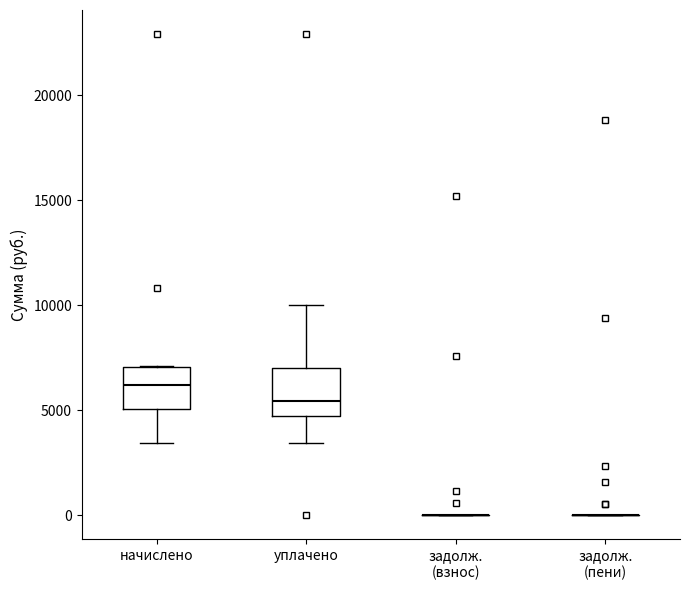

Where does the lower whisker of the box for начислено end on the y-axis? The values are not printed on the chart, so give them approximately, as read against the axis.

3500